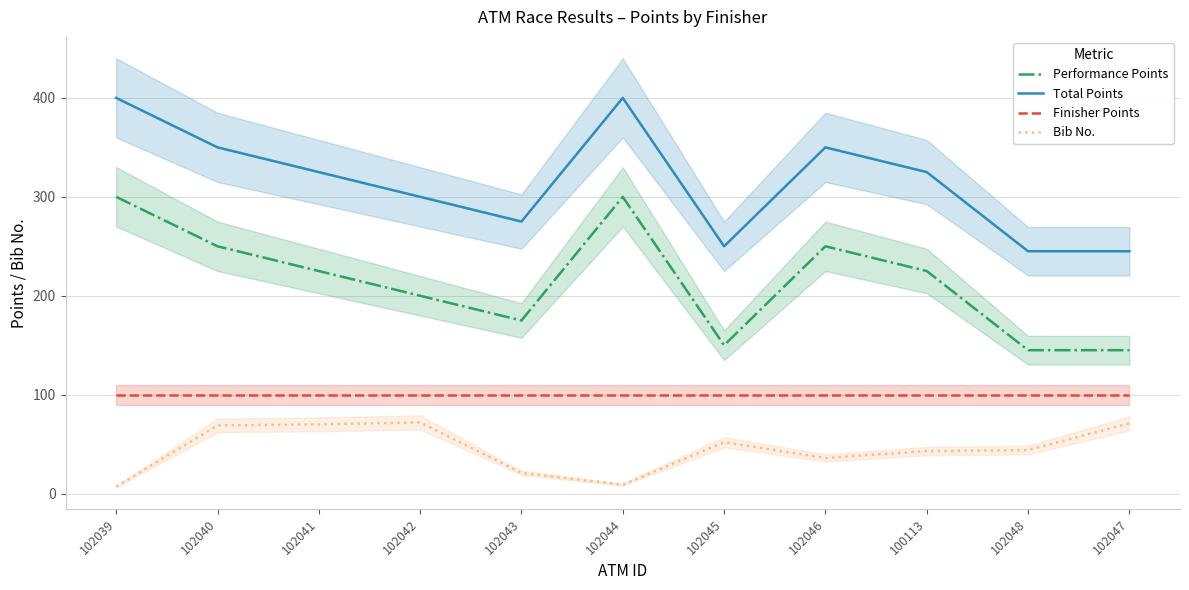

How many lines are shown in the chart?

4